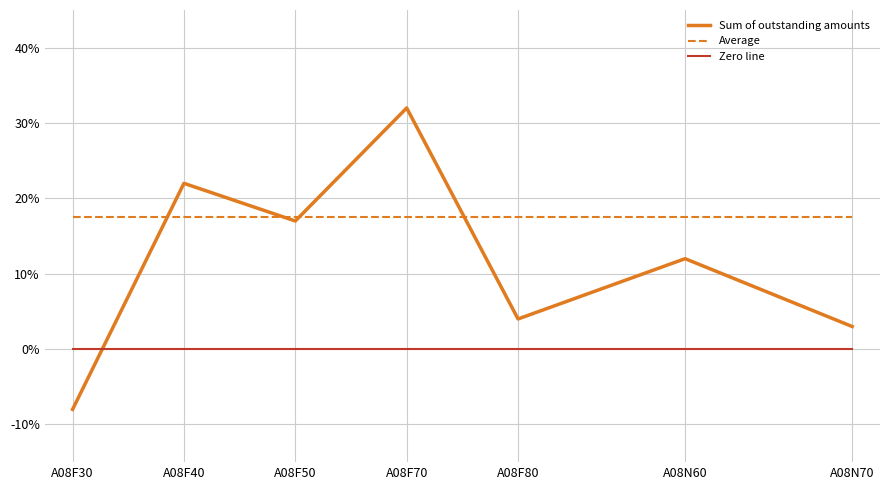

What is the spread (max minus min) of values at A08N60?

17.5